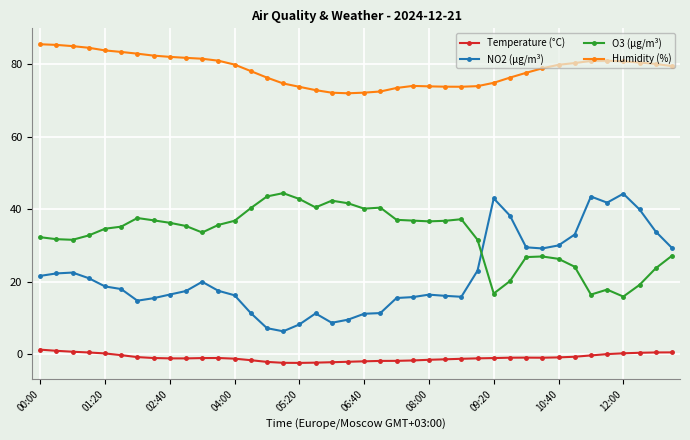

What is the value of the Humidity (%) point at the 2nd from the left?

85.3